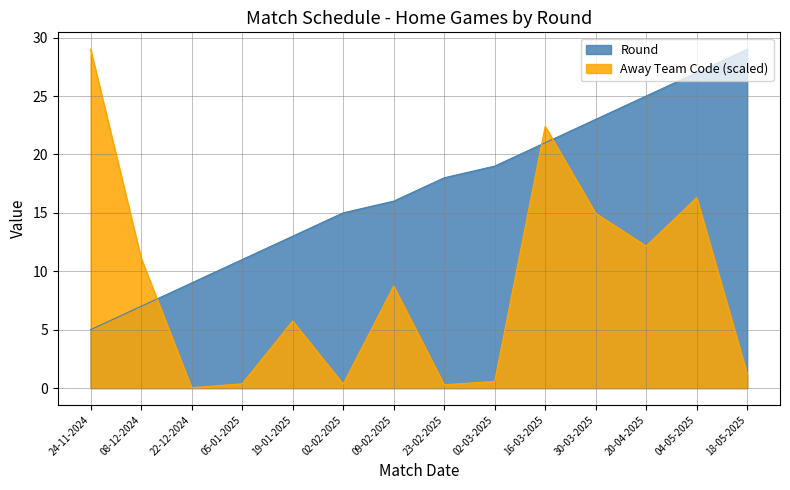

Is it true that Round equals 29.0 at 18-05-2025?

True